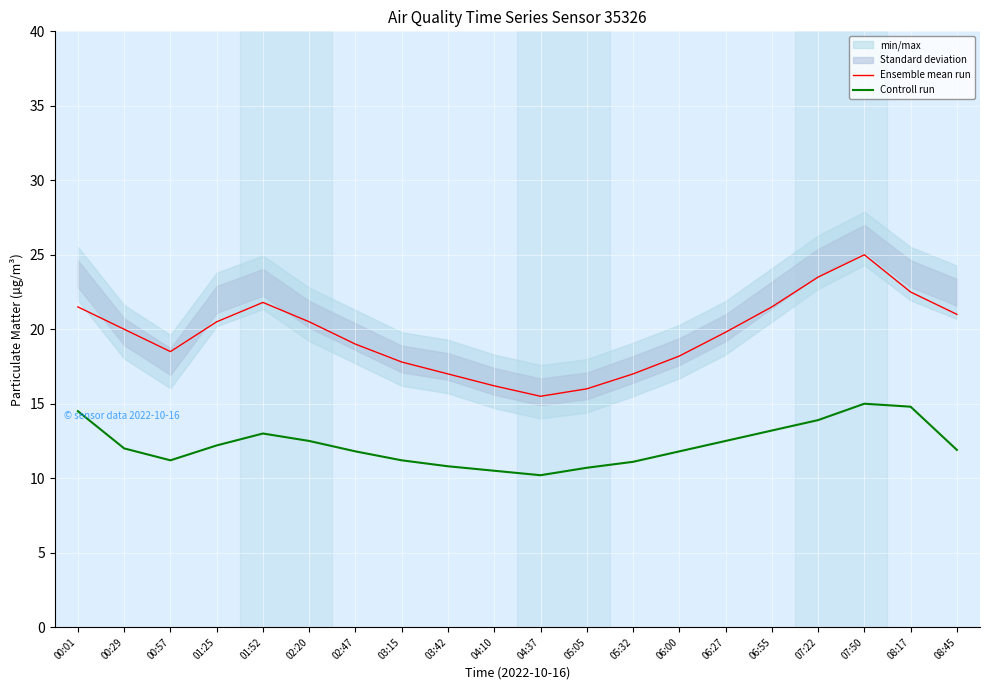

The value of Controll run at 00:29 is 20.5. True or false?

False